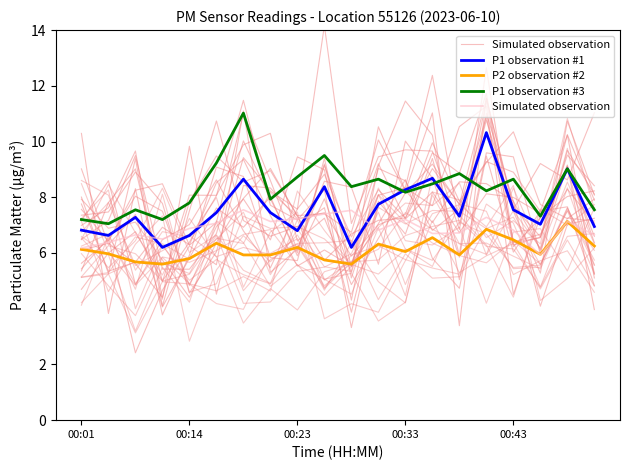

True or false: P2 observation #2 and P1 observation #1 cross at least once.

False